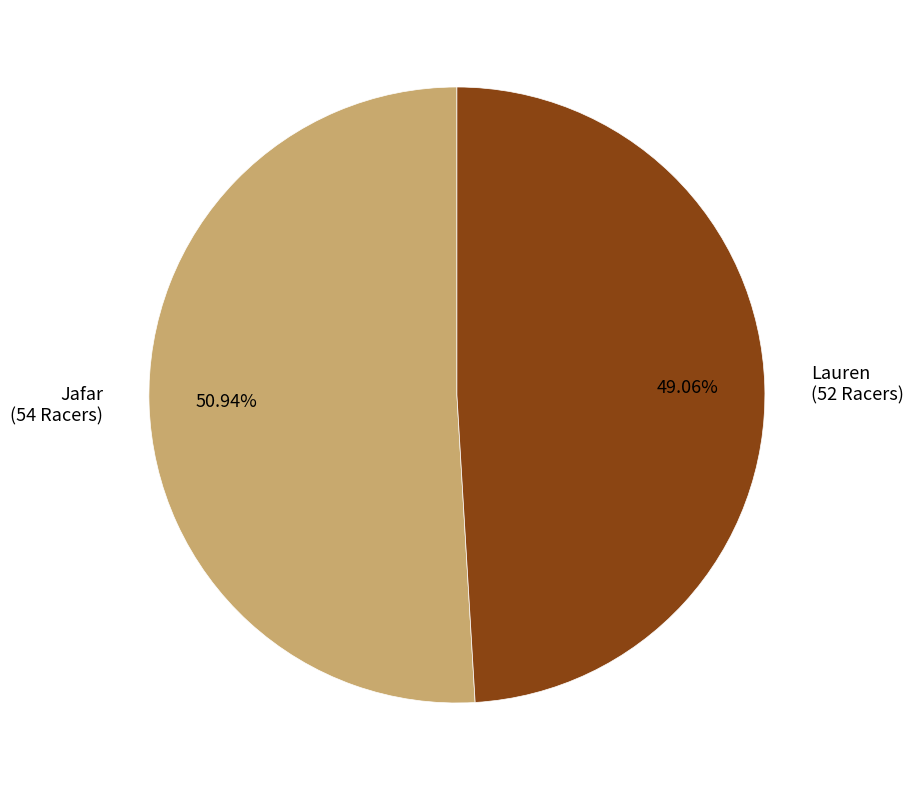

True or false: Lauren accounts for 49% of the total.

True